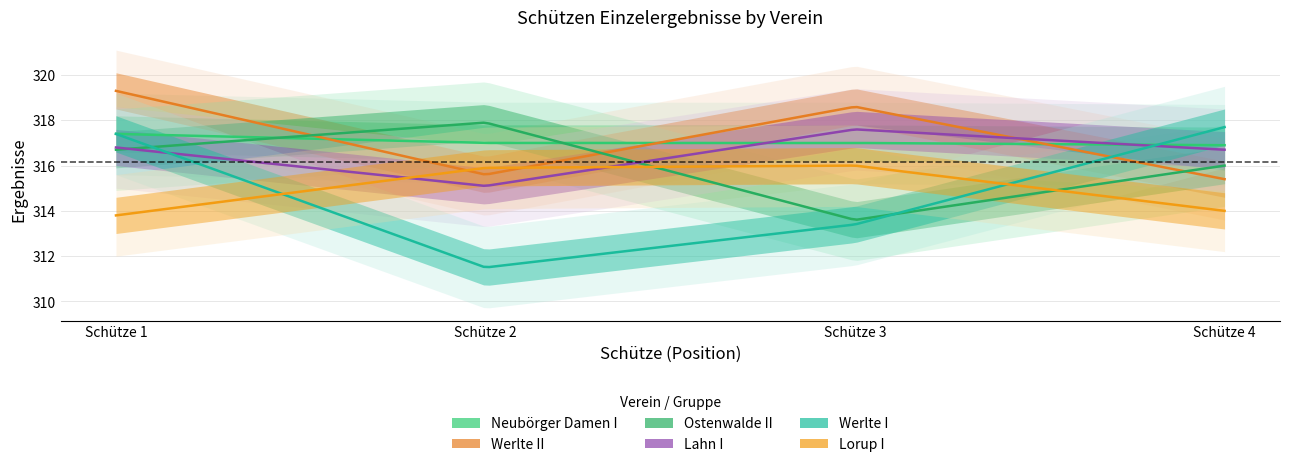

How many values in the Werlte II series are below 318?

2